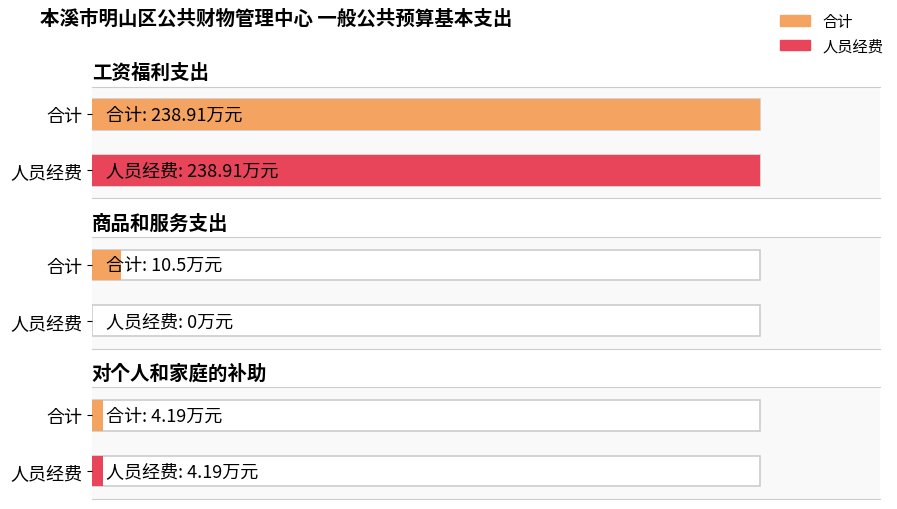

At 商品和服务支出, list the series in order from smallest to largest.

人员经费, 合计